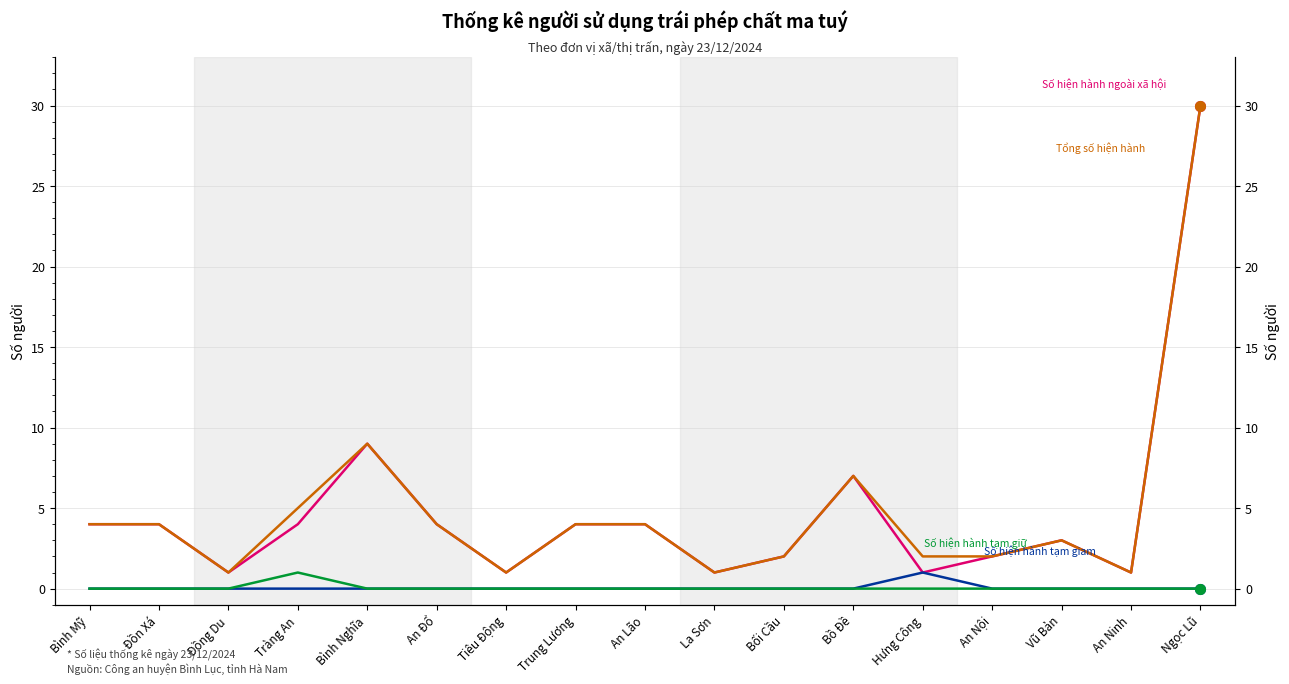

How many interior local peaks does the Số hiện hành tạm giữ series have?

1